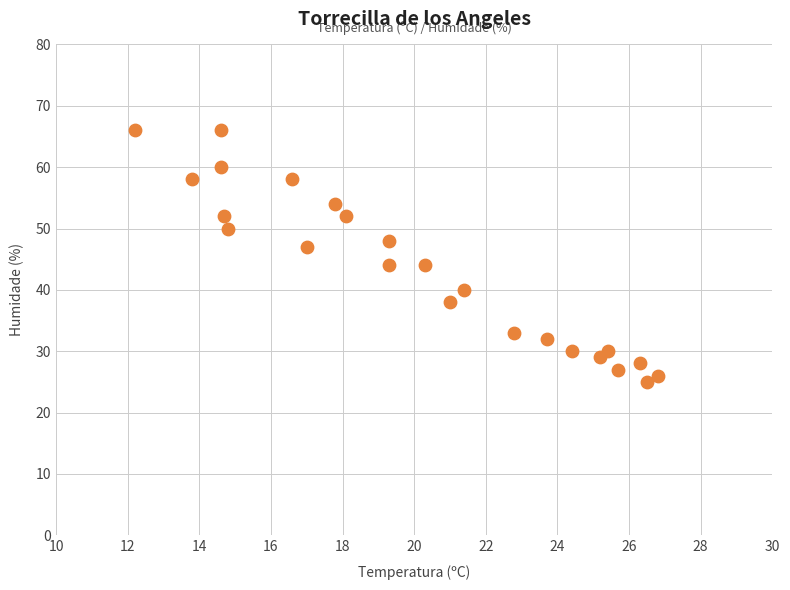

What is the range of Y values (max minus min)?

41